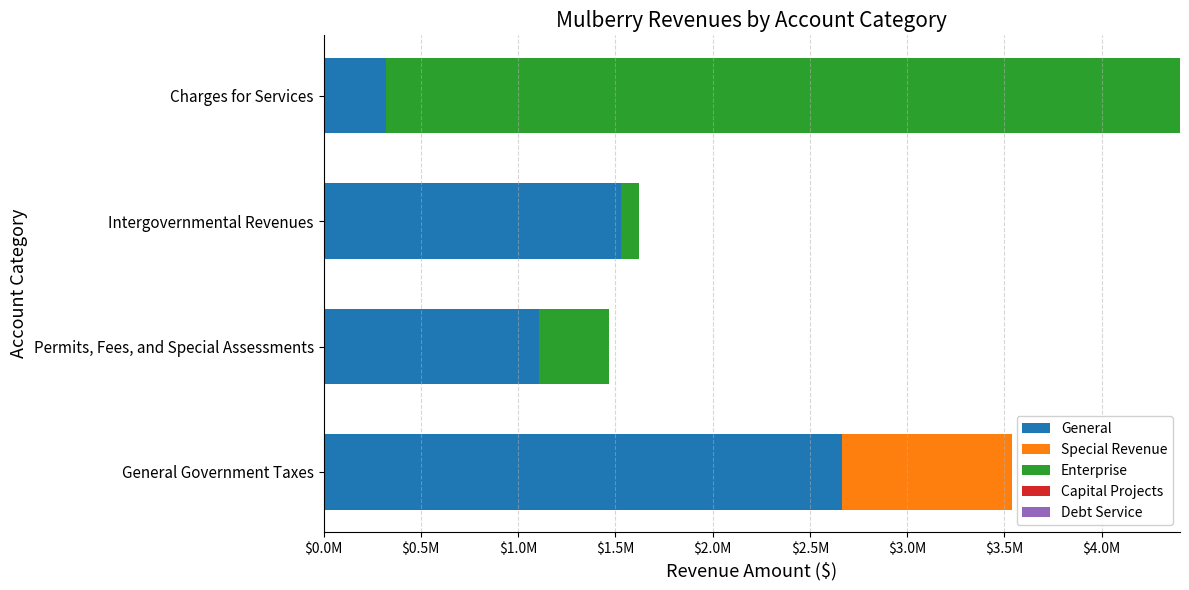

Rank the series by their maximum value, from highest to lowest.

Enterprise, General, Special Revenue, Capital Projects, Debt Service